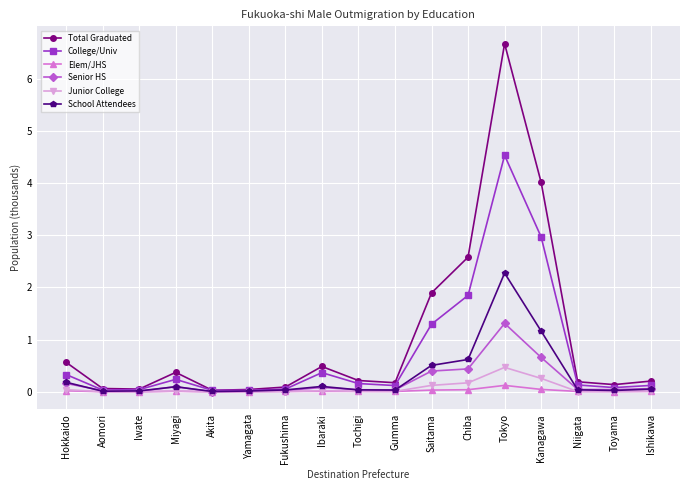

Where is the first local maximum for Total Graduated?

Miyagi